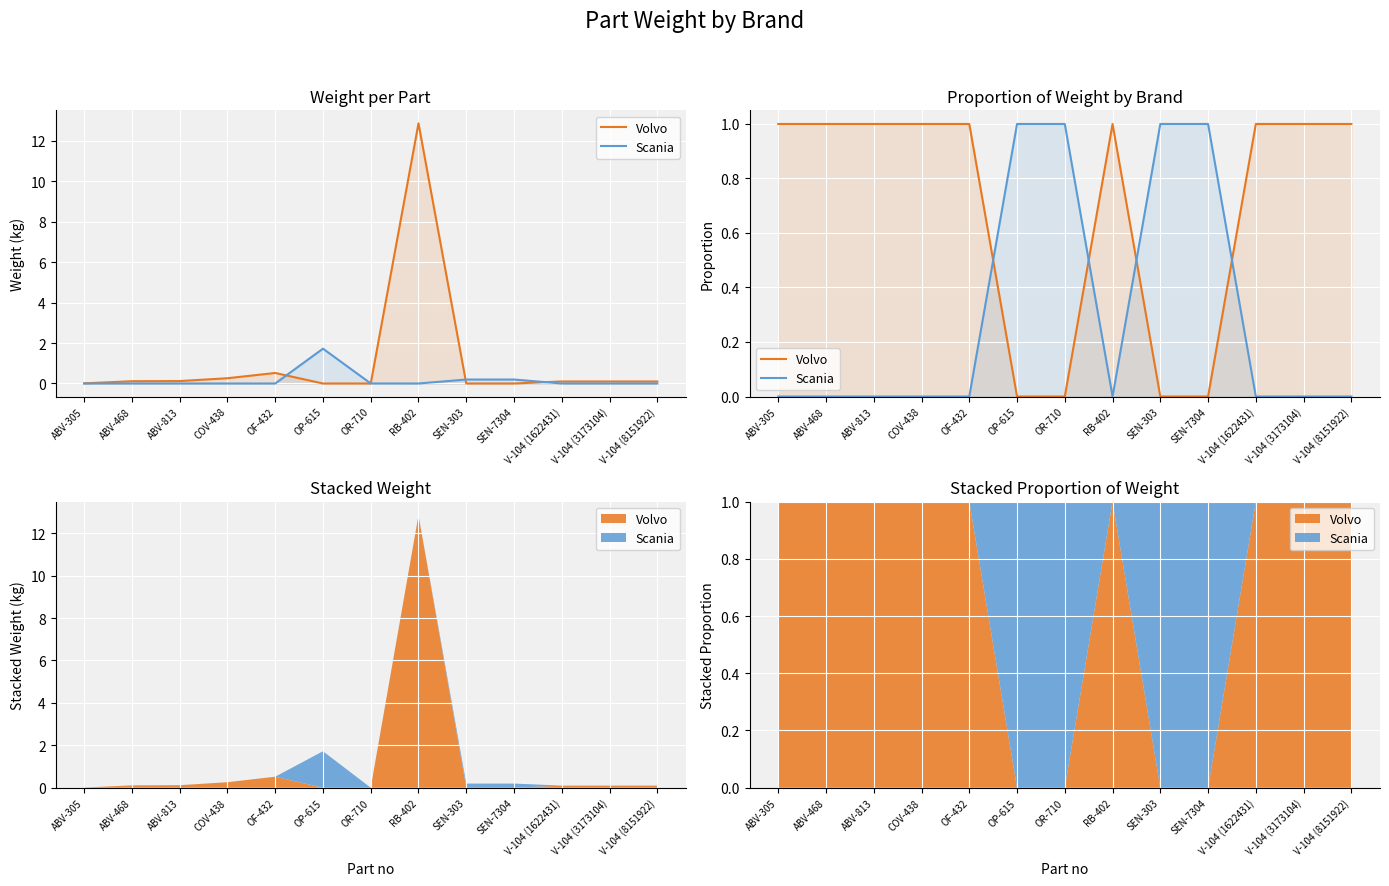

What is the label of the 7th point from the left?

OR-710